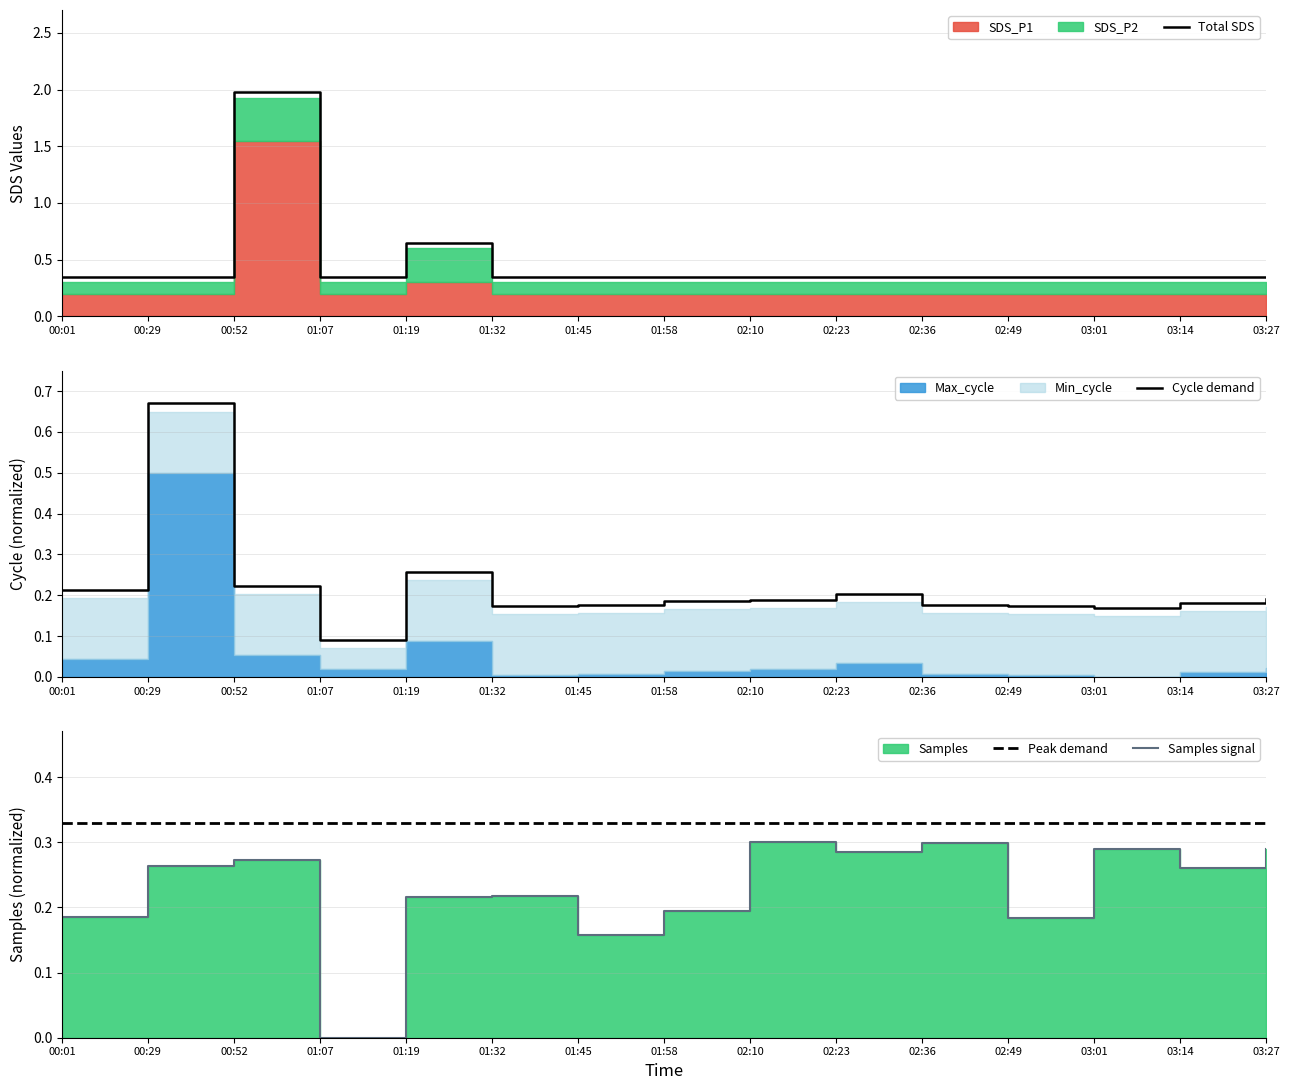

What value does the Samples_norm series have at 02:36?

0.3